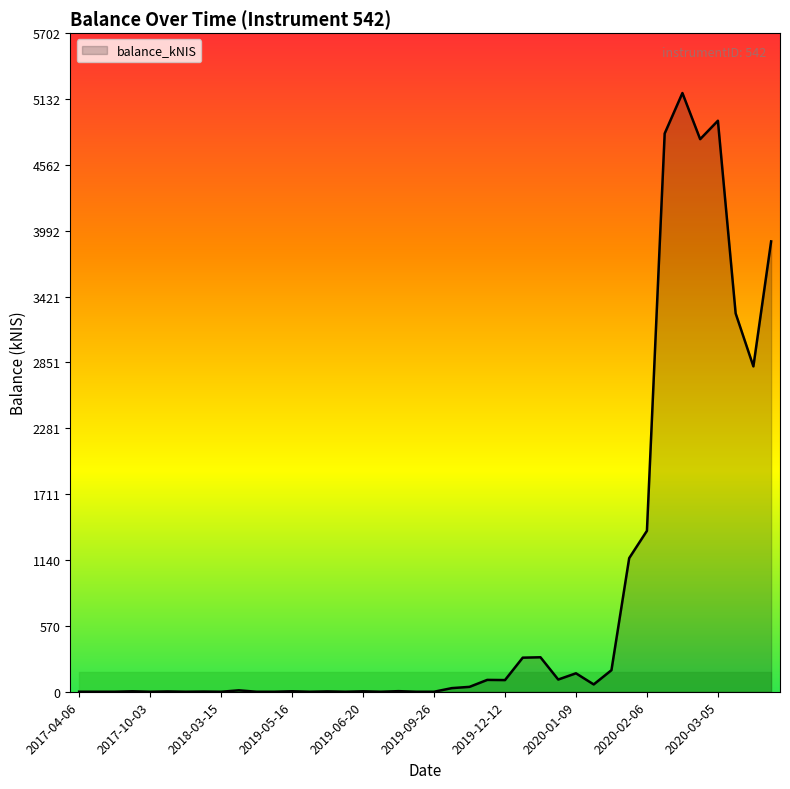

How many series are shown in this chart?

1